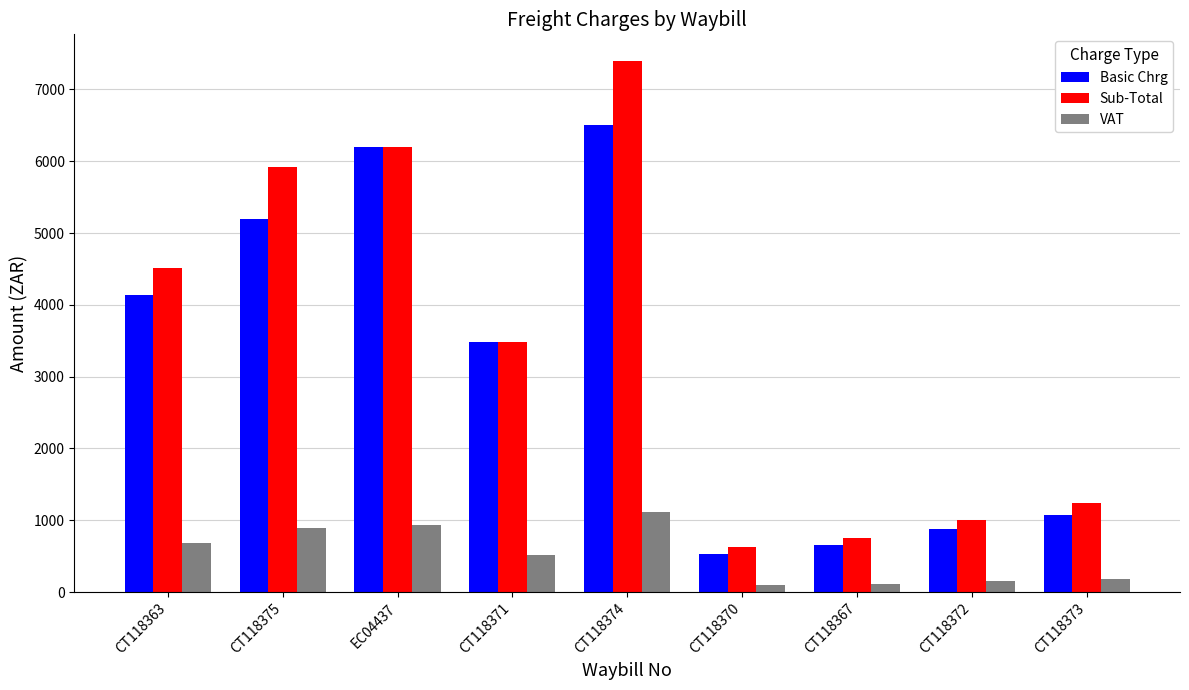

Between CT118370 and CT118373, which series saw the biggest shift?

Sub-Total